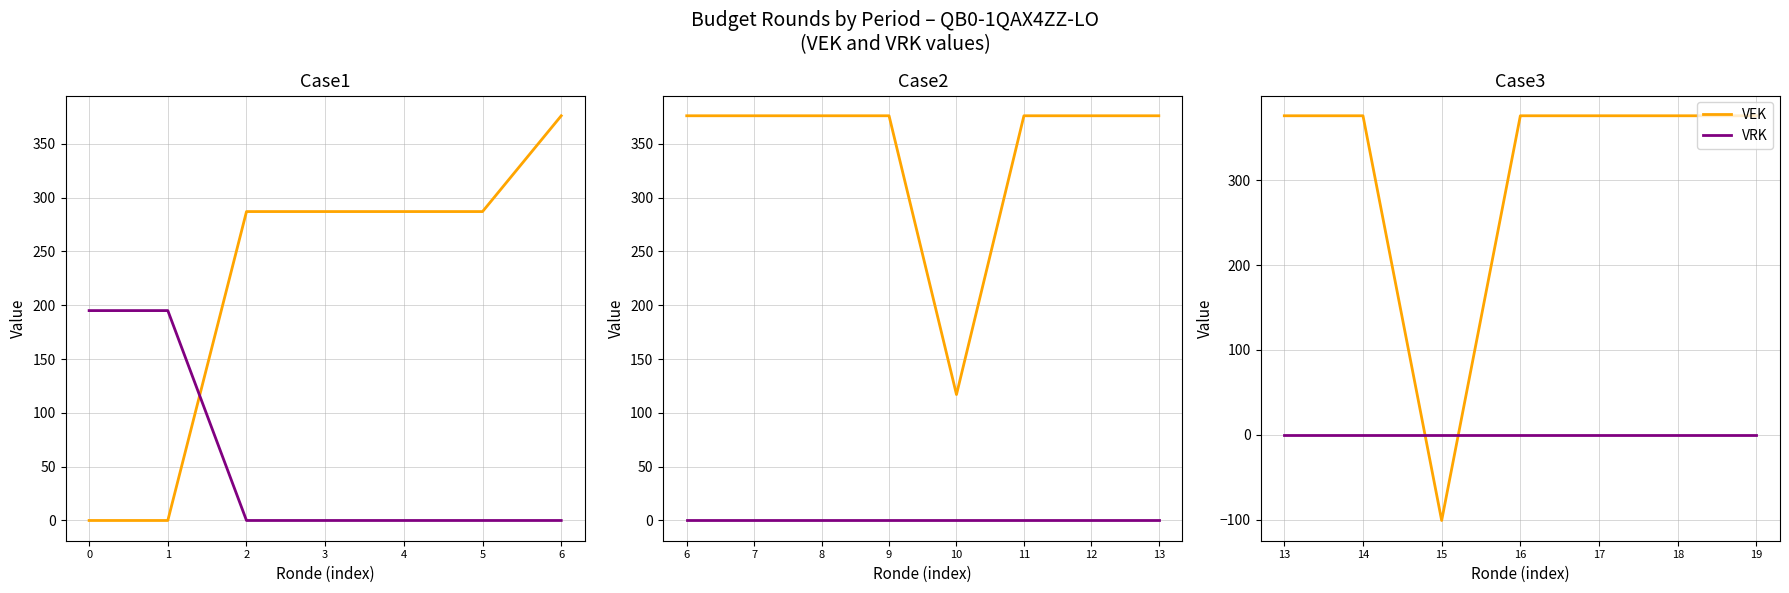

How many values in the VEK series are below 376?

1